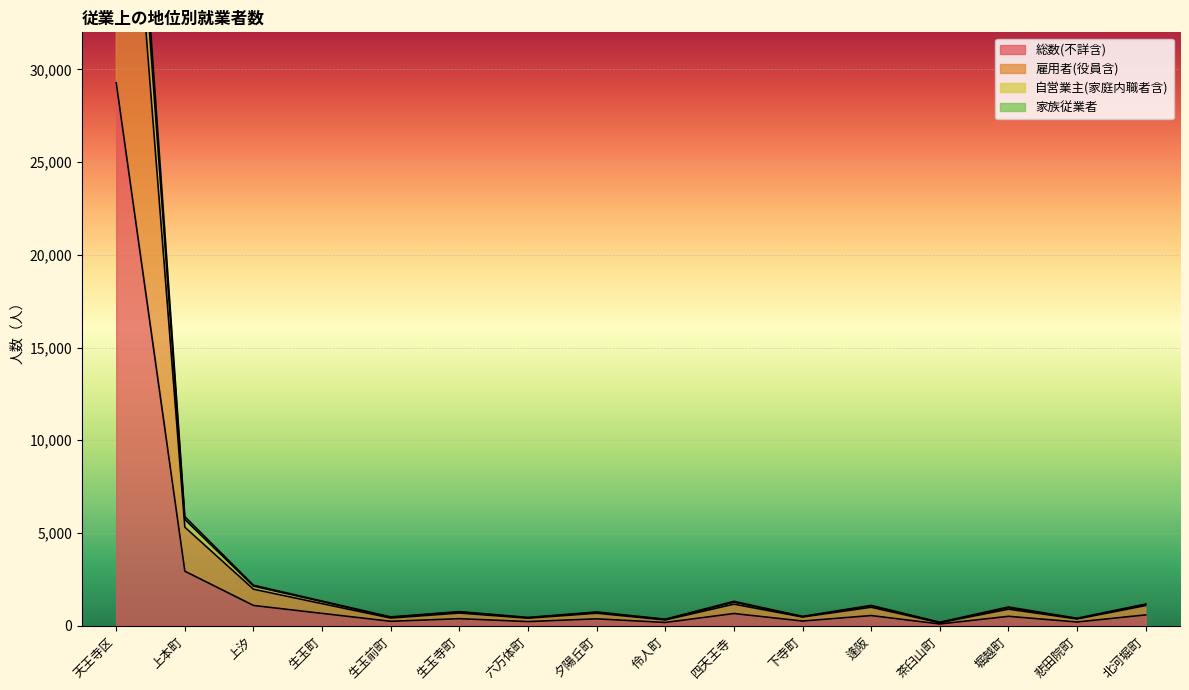

What is the greatest value displayed?

58559